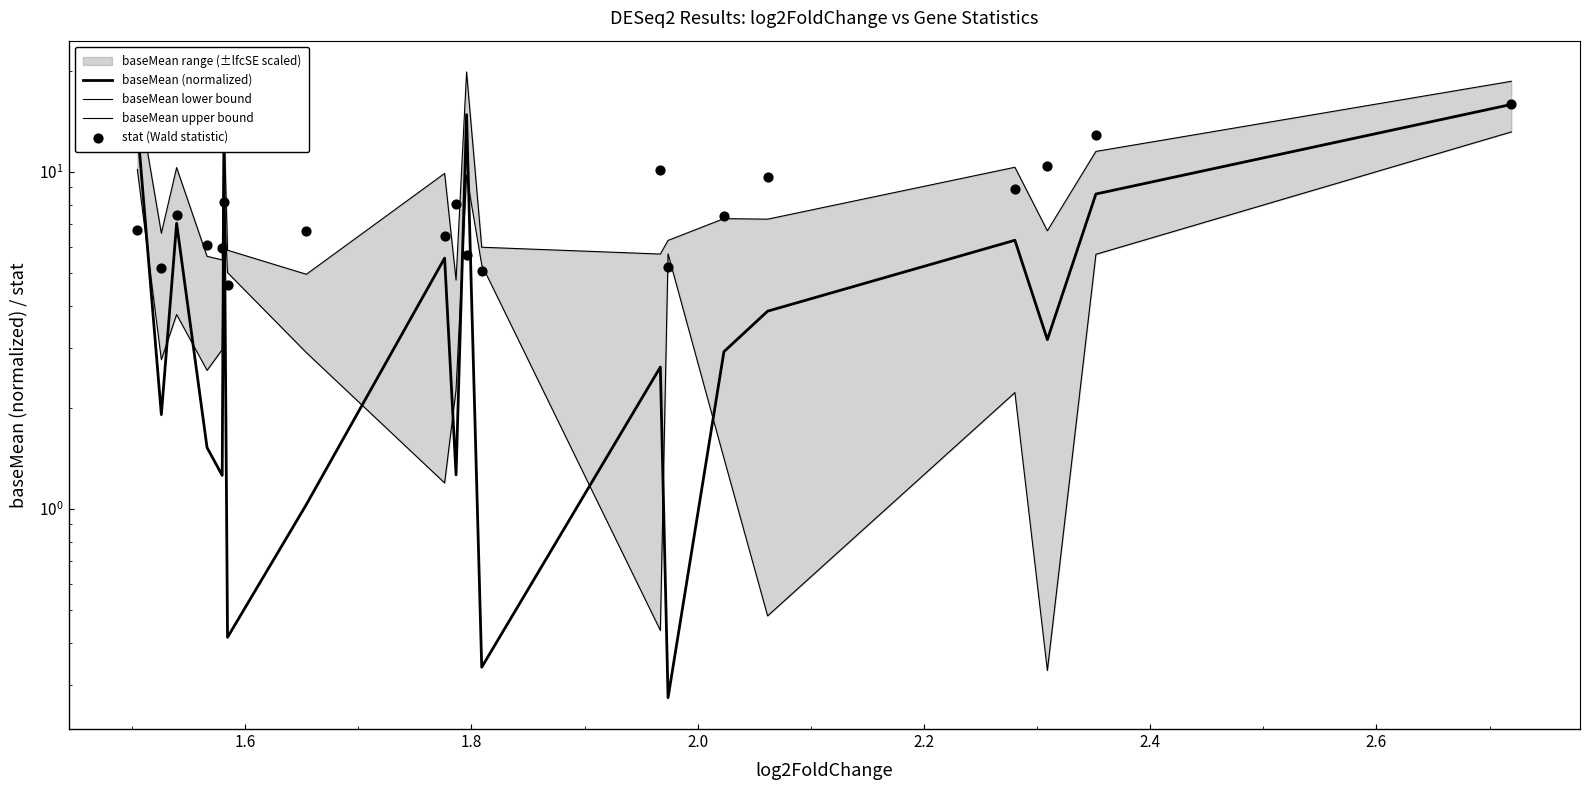

Which series reaches the maximum Y coordinate?

baseMean upper bound